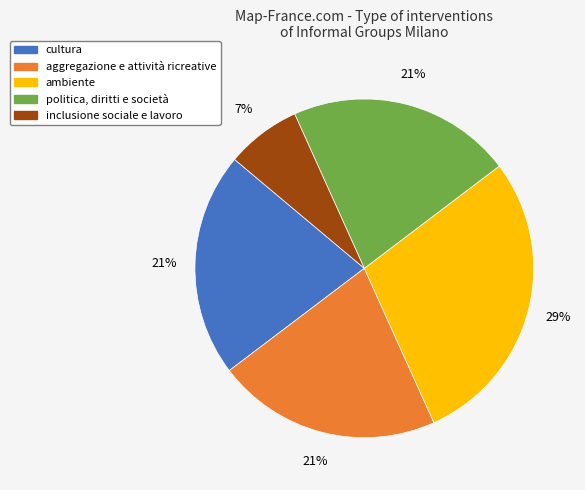

Does inclusione sociale e lavoro represent more than half of the total?

No